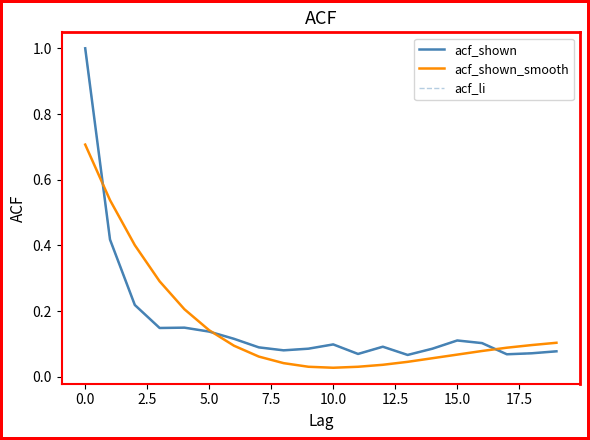

At which label is acf_shown closest to 0?

13